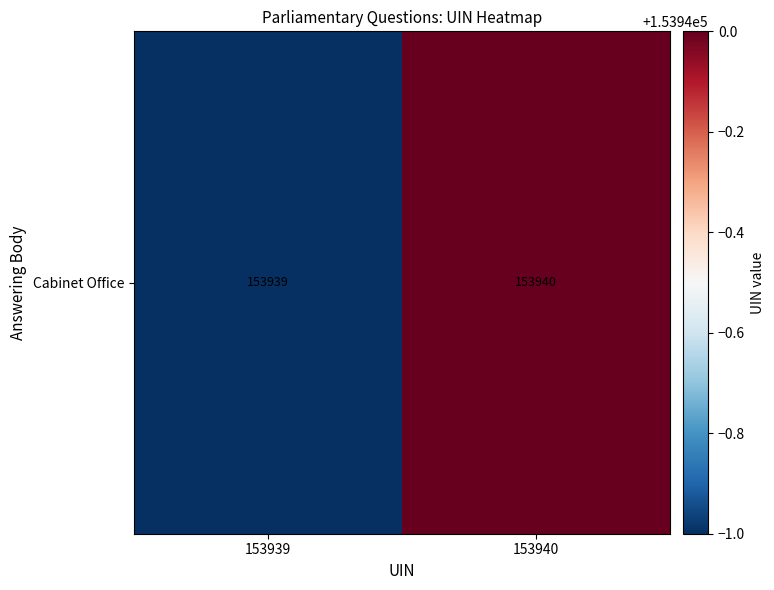

The chart shows a value of 275883 at 153940. True or false?

False